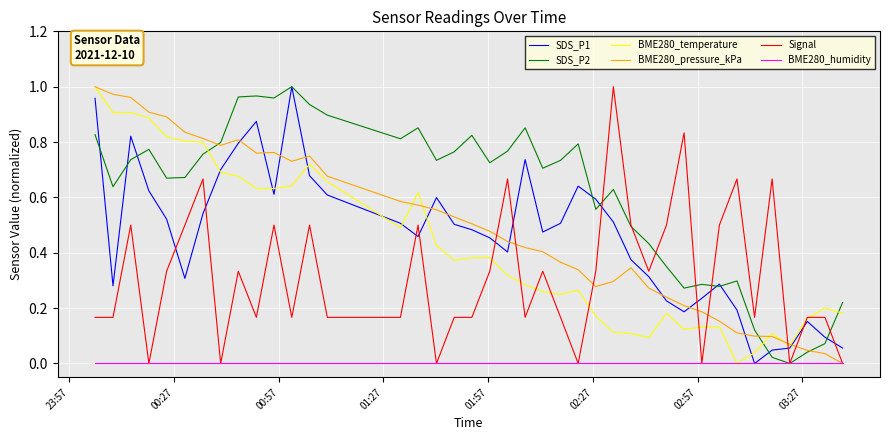

After their last crossing, which series has the higher values: SDS_P2 or BME280_temperature?

SDS_P2